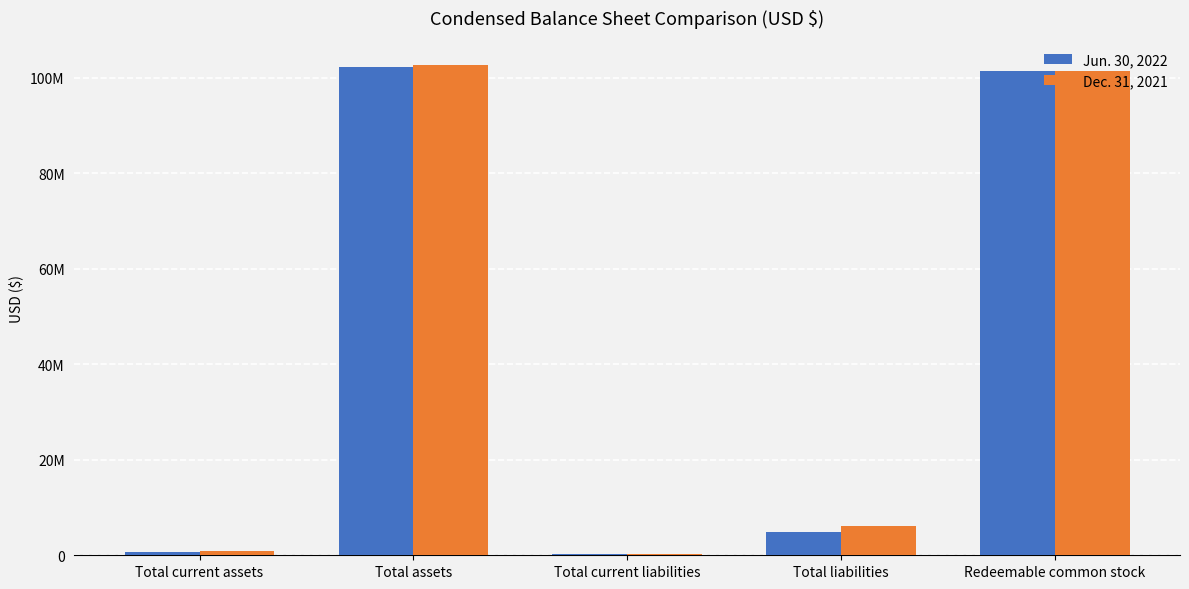

What are all the series names shown in the legend?

Jun. 30, 2022, Dec. 31, 2021